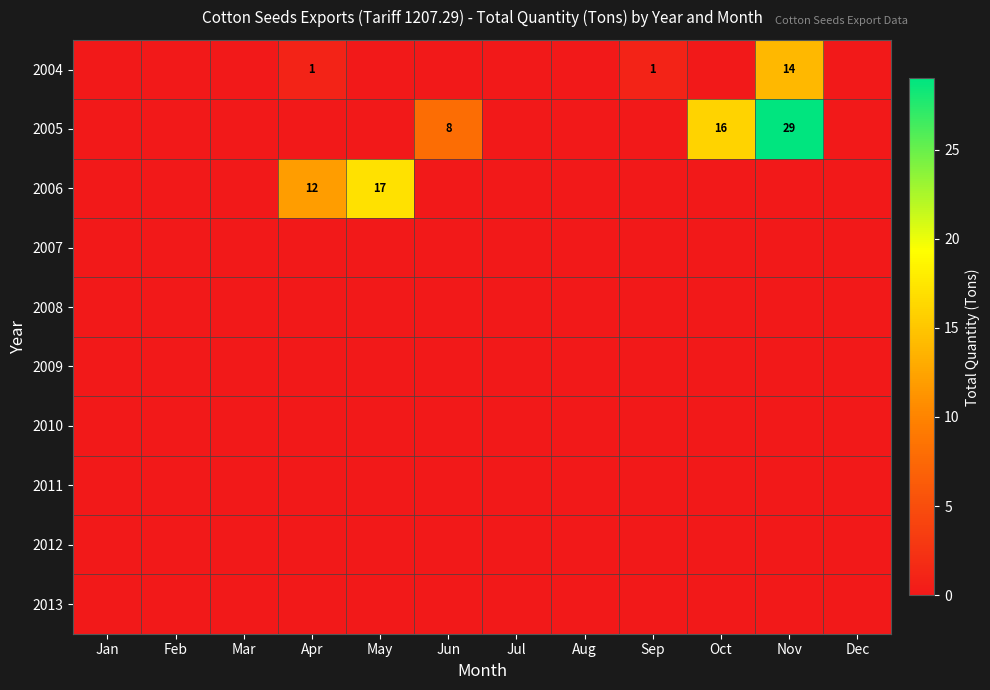

Which category has the highest value across all series?

Nov